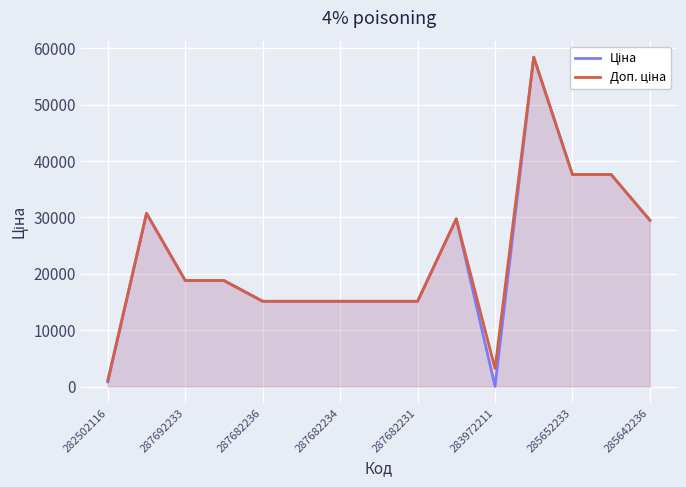

How many distinct data groups are displayed?

2